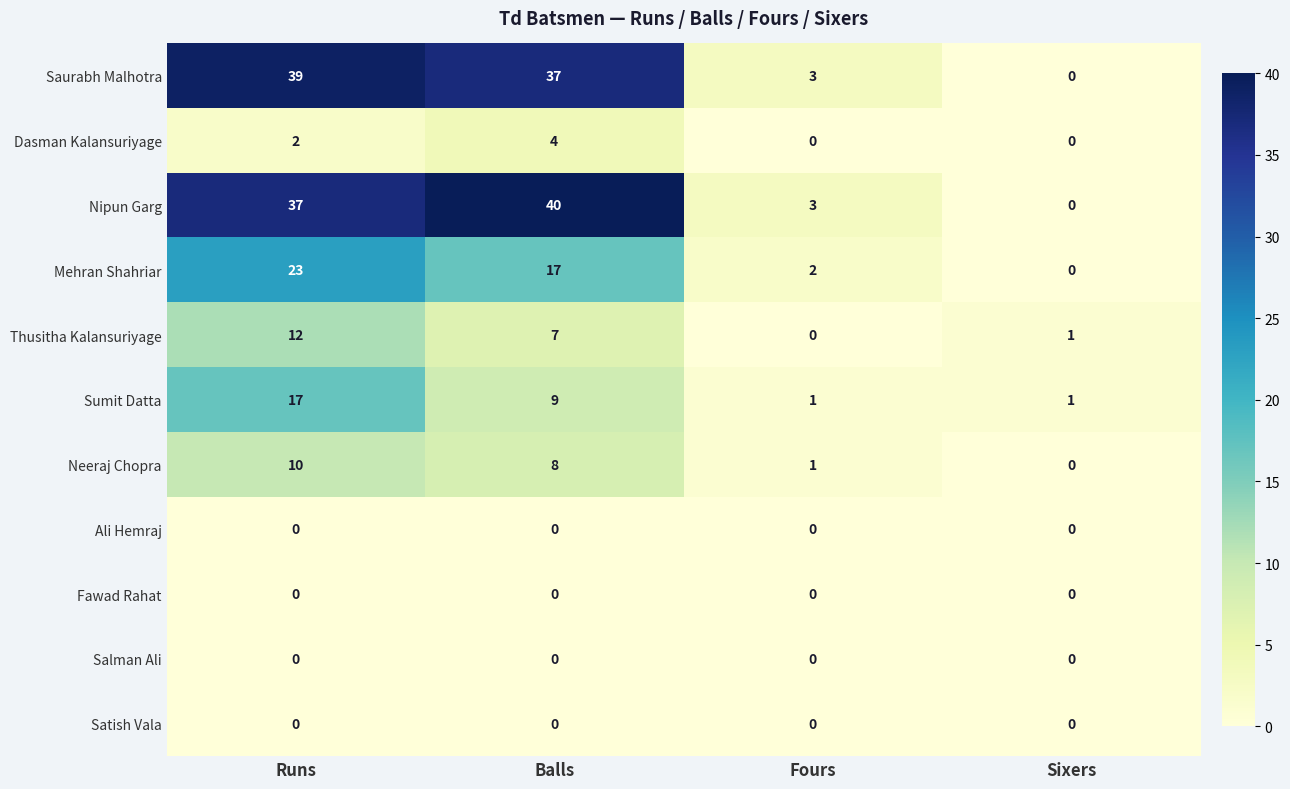

At which label is Neeraj Chopra closest to 5?

Balls